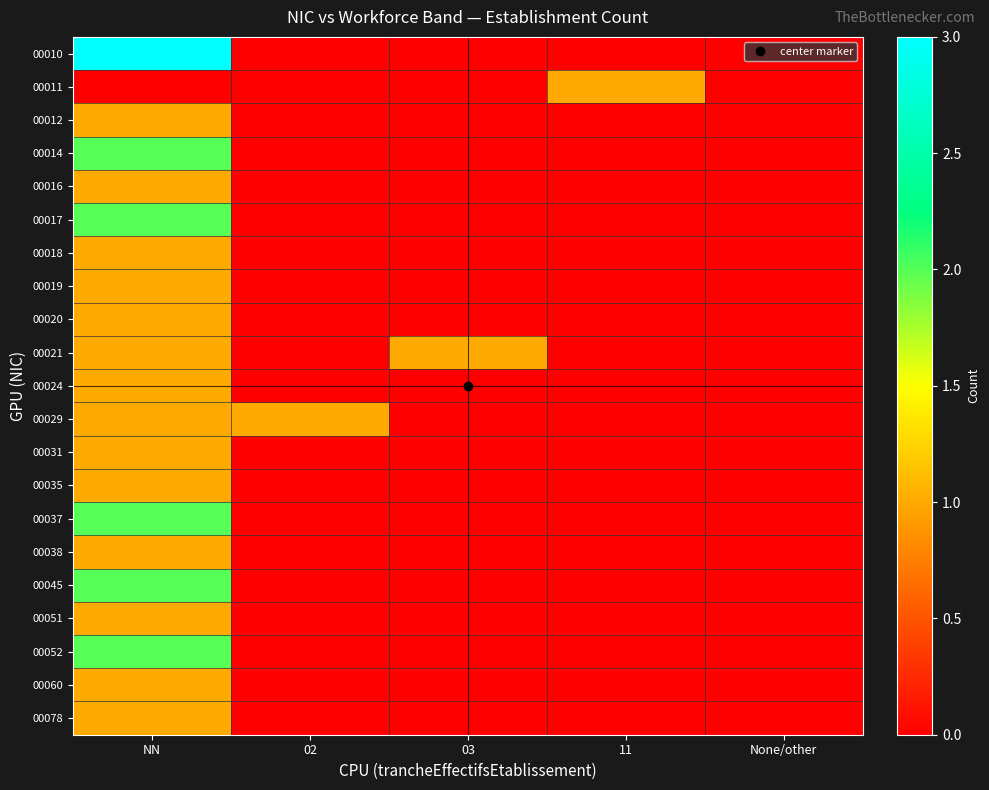

Reading left to right, what are all the values shown in this chart?

00010: NN=3	02=0	03=0	11=0	None/other=0
00011: NN=0	02=0	03=0	11=1	None/other=0
00012: NN=1	02=0	03=0	11=0	None/other=0
00014: NN=2	02=0	03=0	11=0	None/other=0
00016: NN=1	02=0	03=0	11=0	None/other=0
00017: NN=2	02=0	03=0	11=0	None/other=0
00018: NN=1	02=0	03=0	11=0	None/other=0
00019: NN=1	02=0	03=0	11=0	None/other=0
00020: NN=1	02=0	03=0	11=0	None/other=0
00021: NN=1	02=0	03=1	11=0	None/other=0
00024: NN=1	02=0	03=0	11=0	None/other=0
00029: NN=1	02=1	03=0	11=0	None/other=0
00031: NN=1	02=0	03=0	11=0	None/other=0
00035: NN=1	02=0	03=0	11=0	None/other=0
00037: NN=2	02=0	03=0	11=0	None/other=0
00038: NN=1	02=0	03=0	11=0	None/other=0
00045: NN=2	02=0	03=0	11=0	None/other=0
00051: NN=1	02=0	03=0	11=0	None/other=0
00052: NN=2	02=0	03=0	11=0	None/other=0
00060: NN=1	02=0	03=0	11=0	None/other=0
00078: NN=1	02=0	03=0	11=0	None/other=0